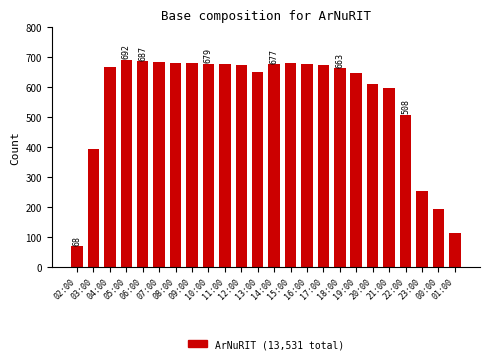

Between 05:00 and 09:00, which is larger?

05:00